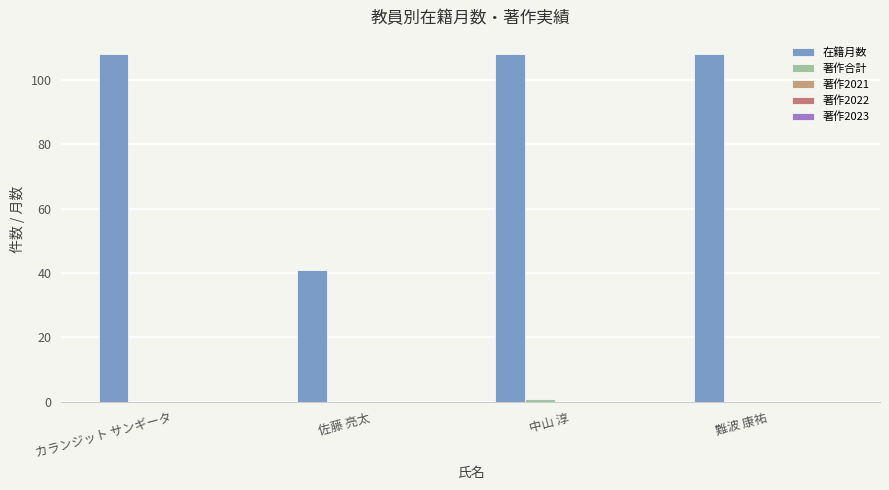

What is the difference between the highest and lowest values at 難波 康祐?

108